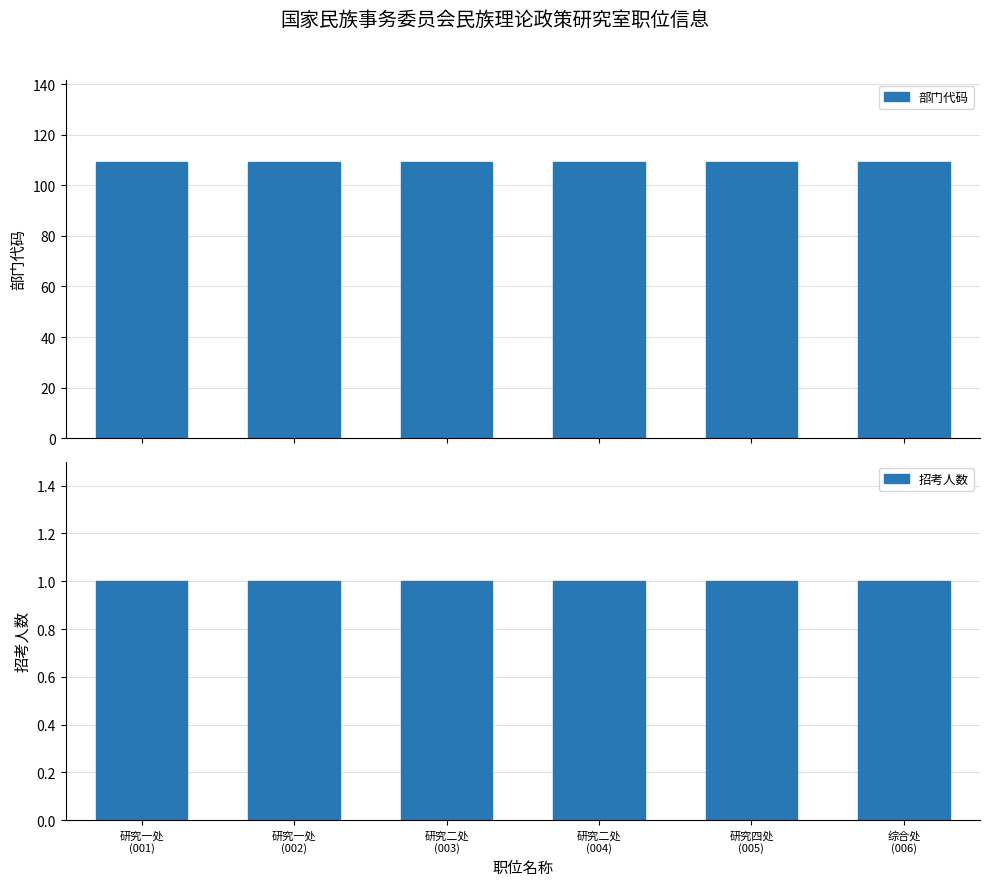

Which series has the largest total across all categories?

部门代码